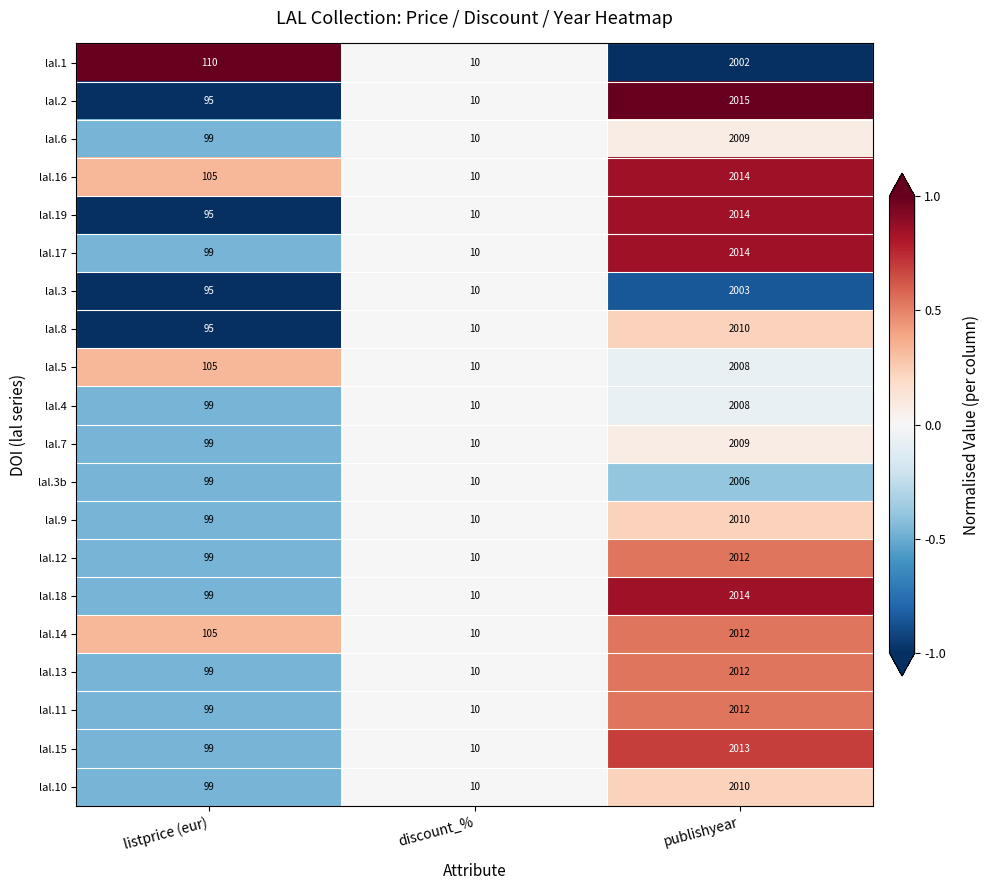

Between discount_% and publishyear, which series saw the biggest shift?

lal.2